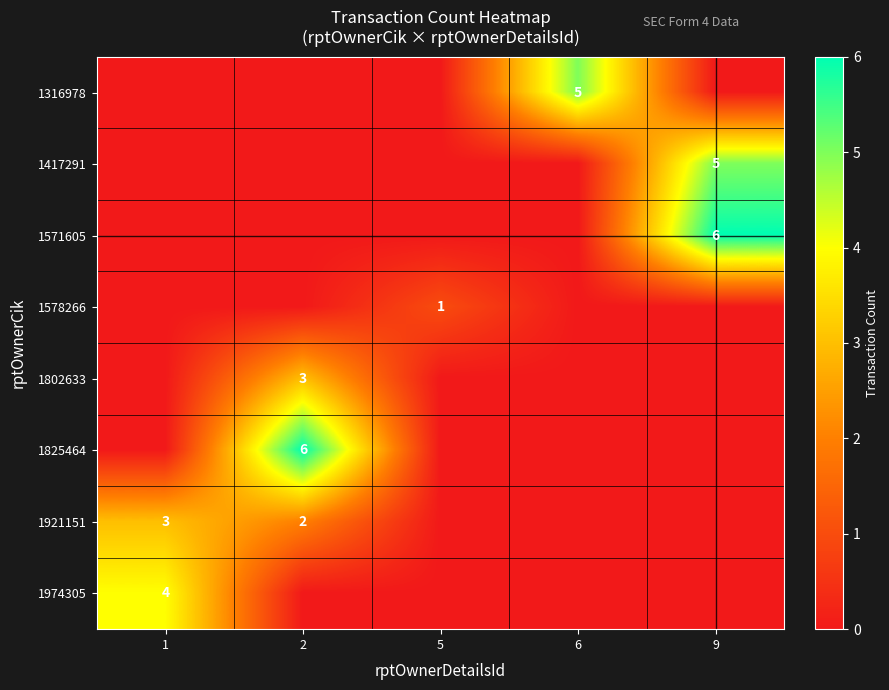

True or false: 1974305 has a value of 4 at 1.

True